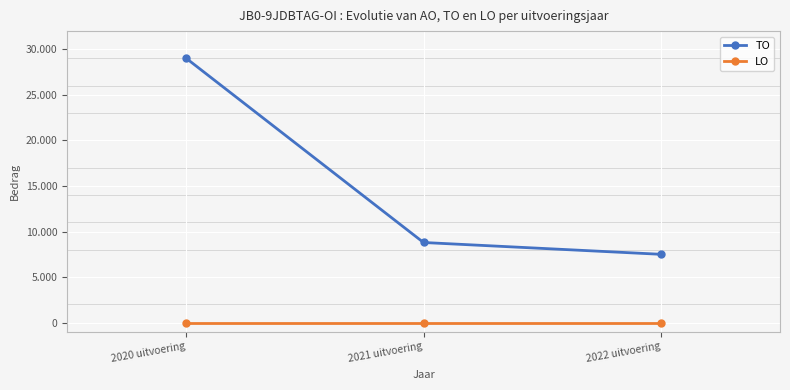

Between 2020 uitvoering and 2021 uitvoering, which is larger?

2020 uitvoering